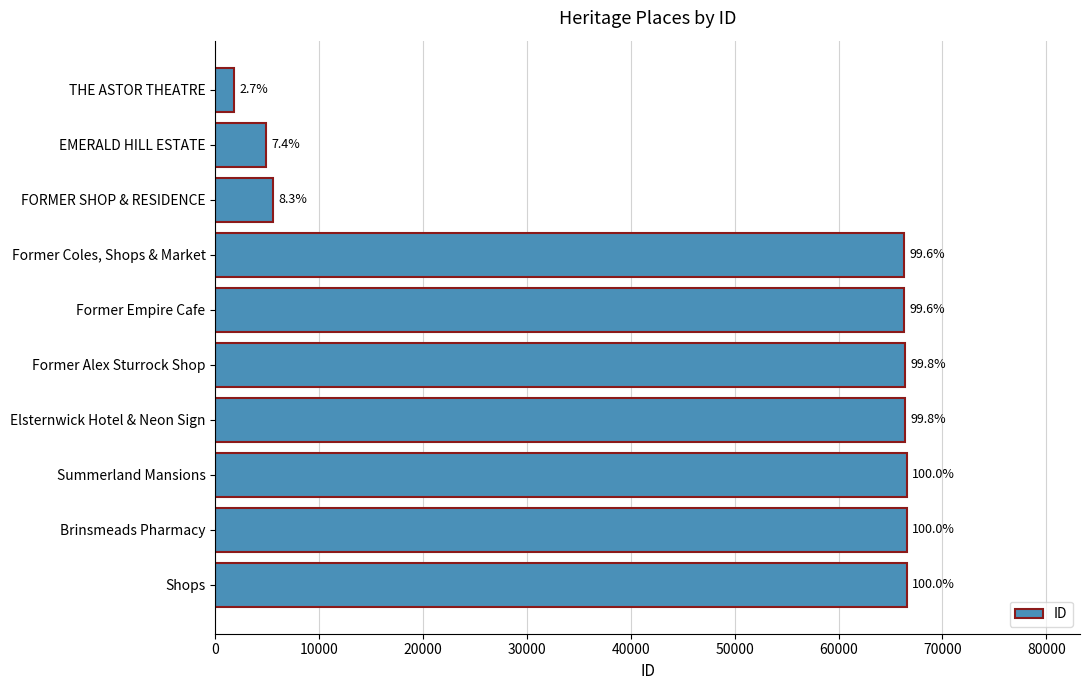

Are the bars horizontal?

Yes